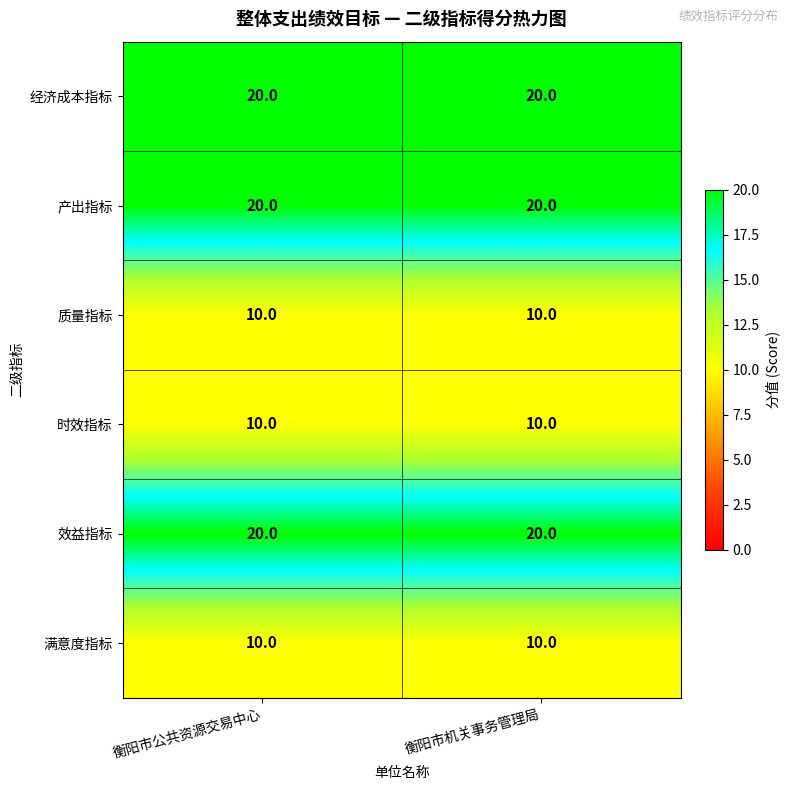

Reading left to right, list all the values displayed in this chart.

经济成本指标: 20	20
产出指标: 20	20
质量指标: 10	10
时效指标: 10	10
效益指标: 20	20
满意度指标: 10	10